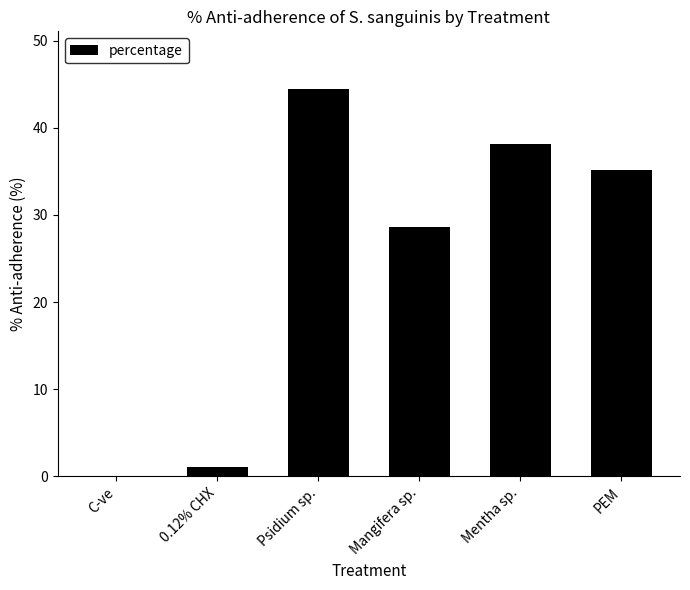

What value does the data have at Mentha sp.?

38.1